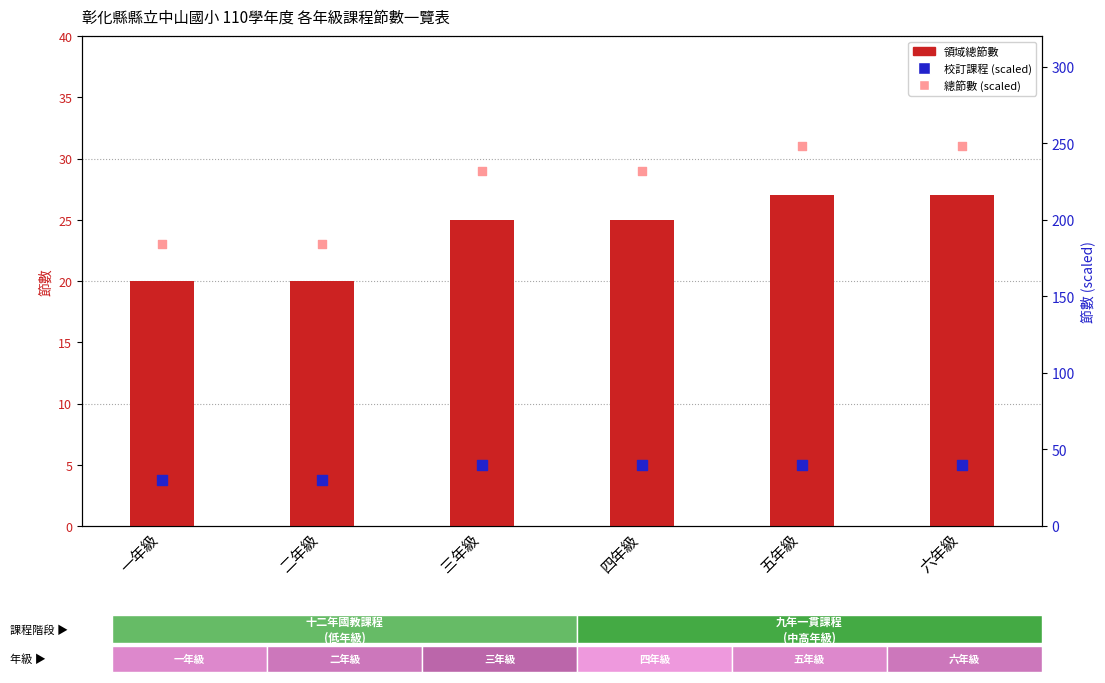

Is the value of 總節數 (×8) at 五年級 greater than the value of 領域總節數 at 四年級?

Yes